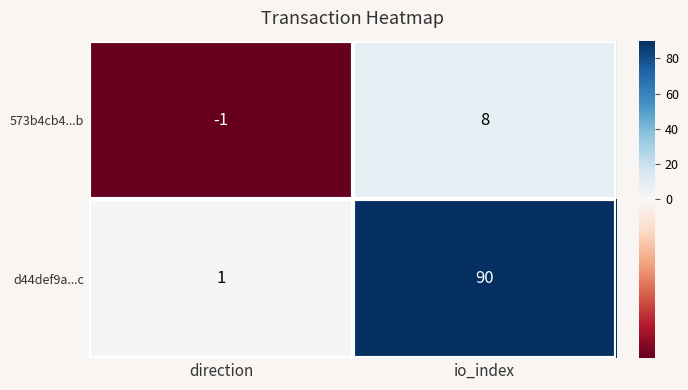

Which series has the widest spread of values?

d44def9a...c